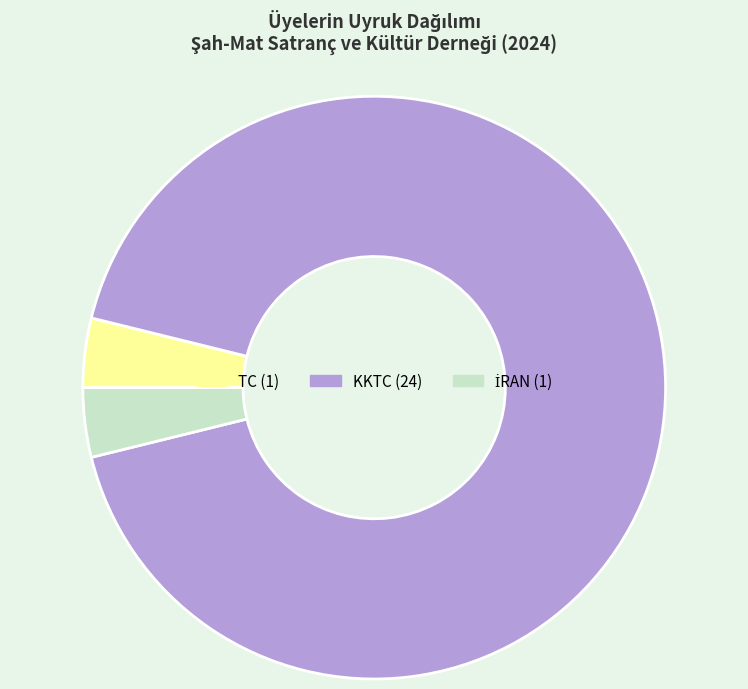

Is there any slice that represents more than half of the pie?

Yes